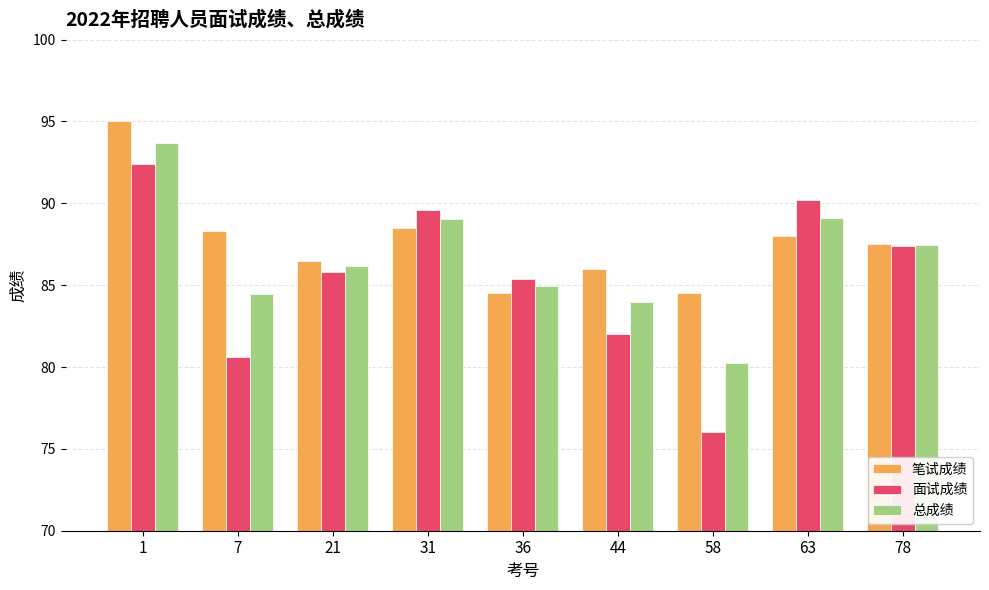

List the labels in order of 面试成绩 value, largest first.

1, 63, 31, 78, 21, 36, 44, 7, 58